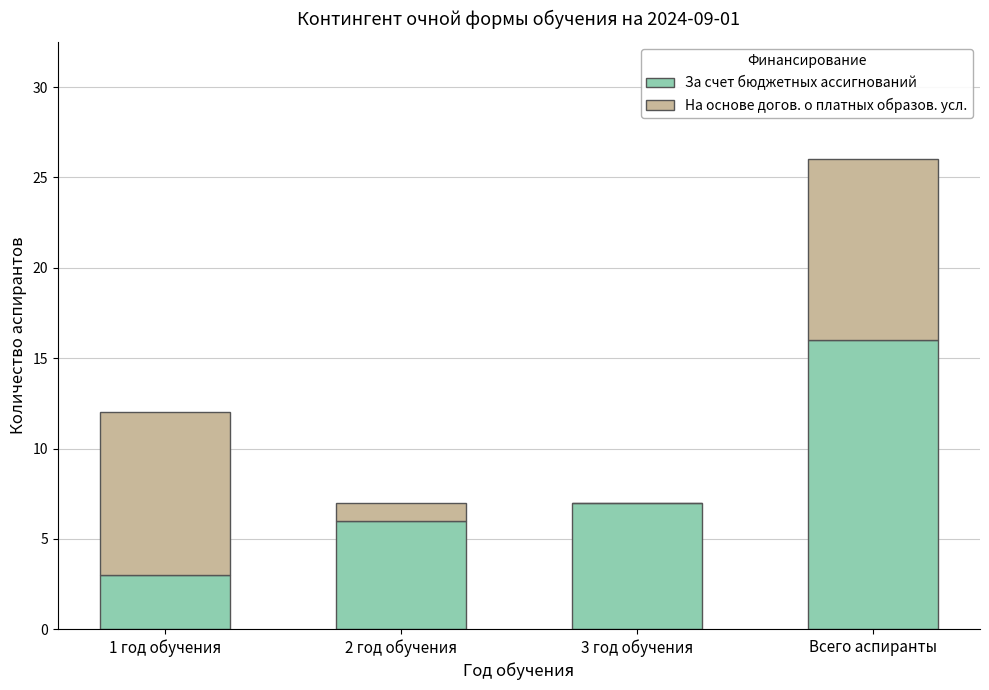

Reading right to left, what are the values for За счет бюджетных ассигнований?

Всего аспиранты=16	3 год обучения=7	2 год обучения=6	1 год обучения=3